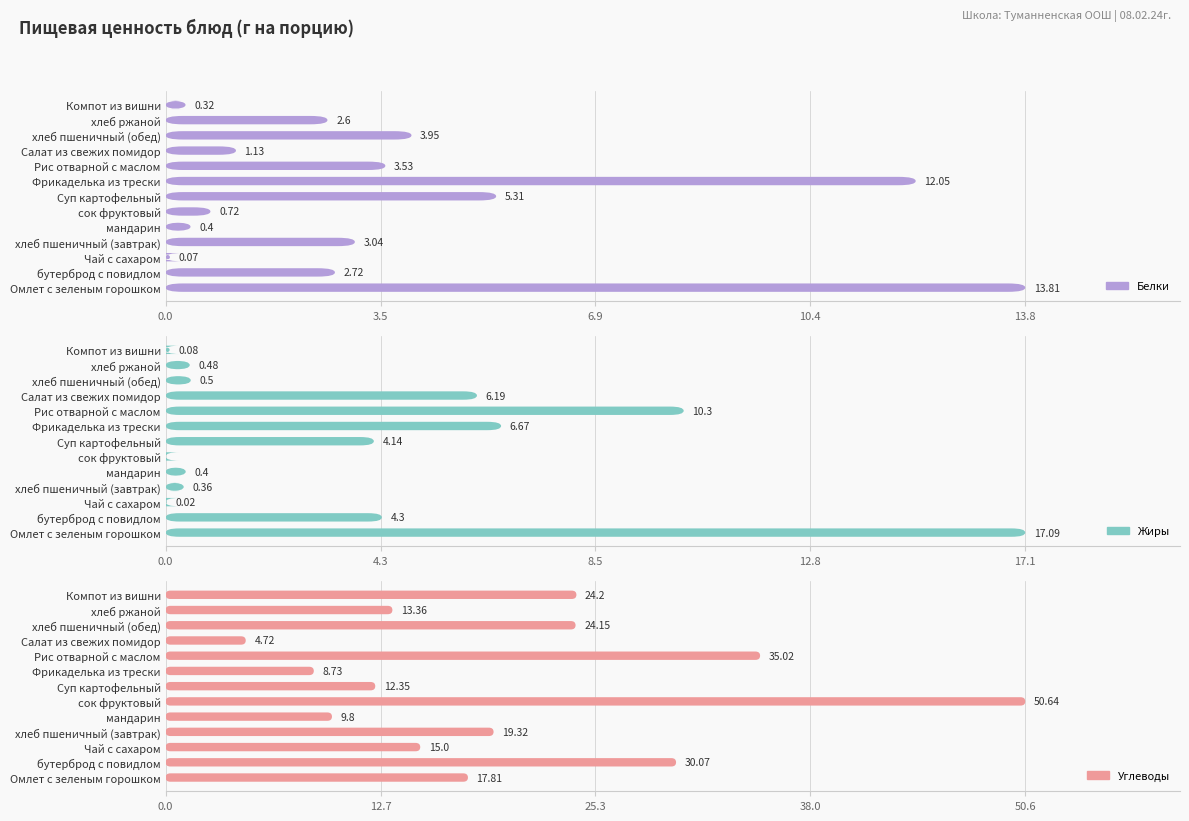

Which category has the lowest value in the Углеводы series?

Салат из свежих помидор